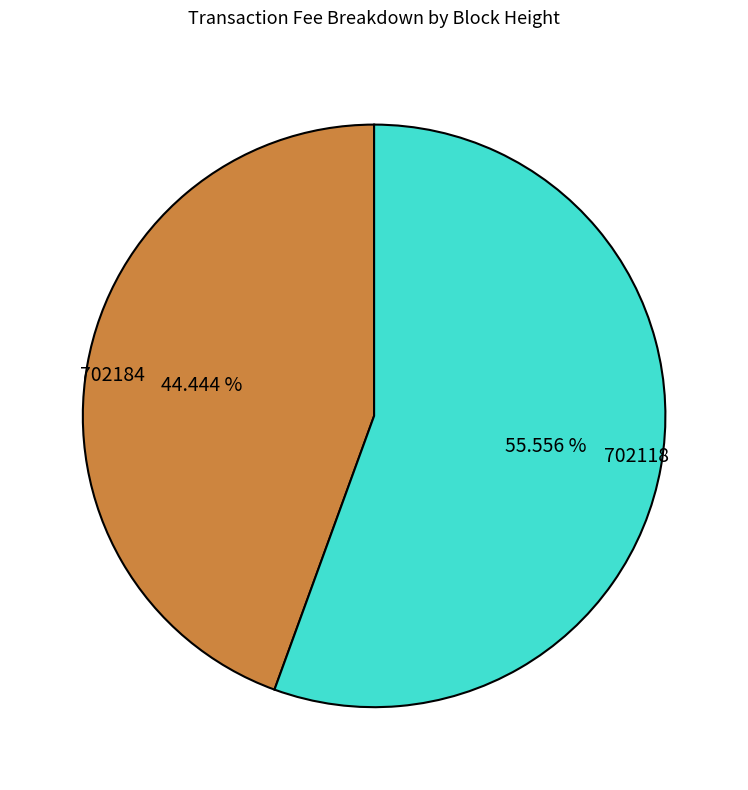

What is the largest slice in the pie chart?

702118